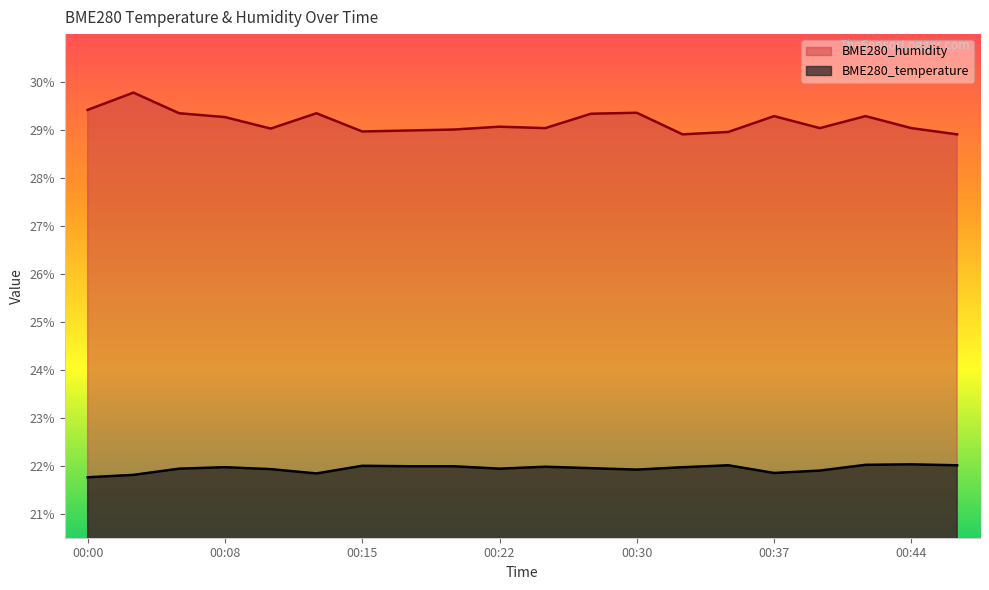

True or false: BME280_humidity and BME280_temperature cross at least once.

False